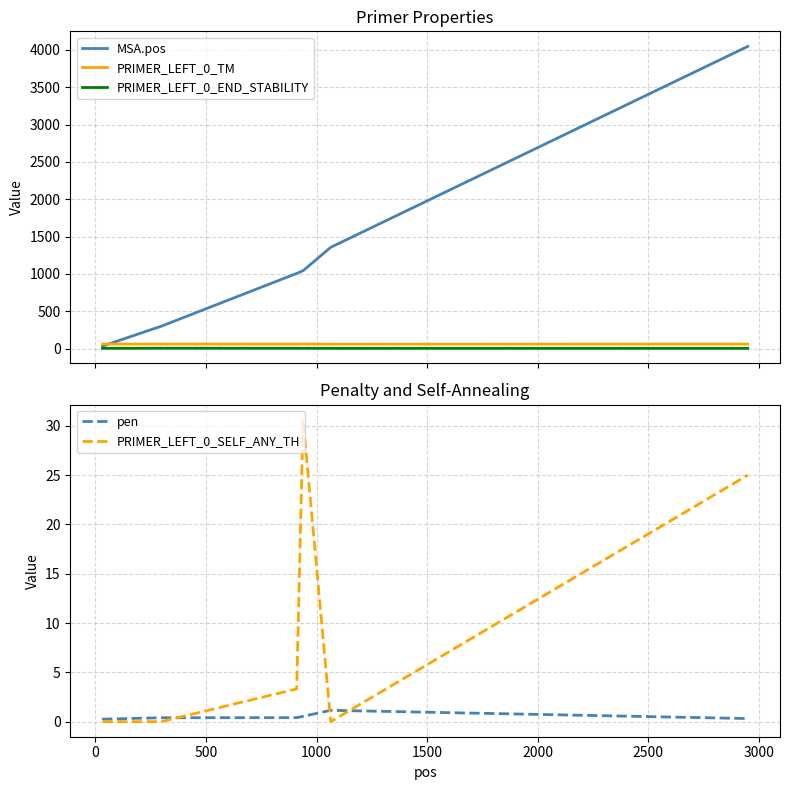

Reading left to right, transcribe all the data shown in this chart.

MSA.pos: 33.0	35.0	300.0	1006.0	1043.0	1356.0	4046.0
PRIMER_LEFT_0_TM: 59.8	60.2	60.4	59.6	60.5	58.9	59.7
PRIMER_LEFT_0_END_STABILITY: 3.9	3.5	4.8	4.3	3.9	3.3	3.2
pen: 0.2	0.3	0.4	0.4	0.5	1.1	0.3
PRIMER_LEFT_0_SELF_ANY_TH: 0.0	0.0	0.0	3.3	30.6	0.0	25.0